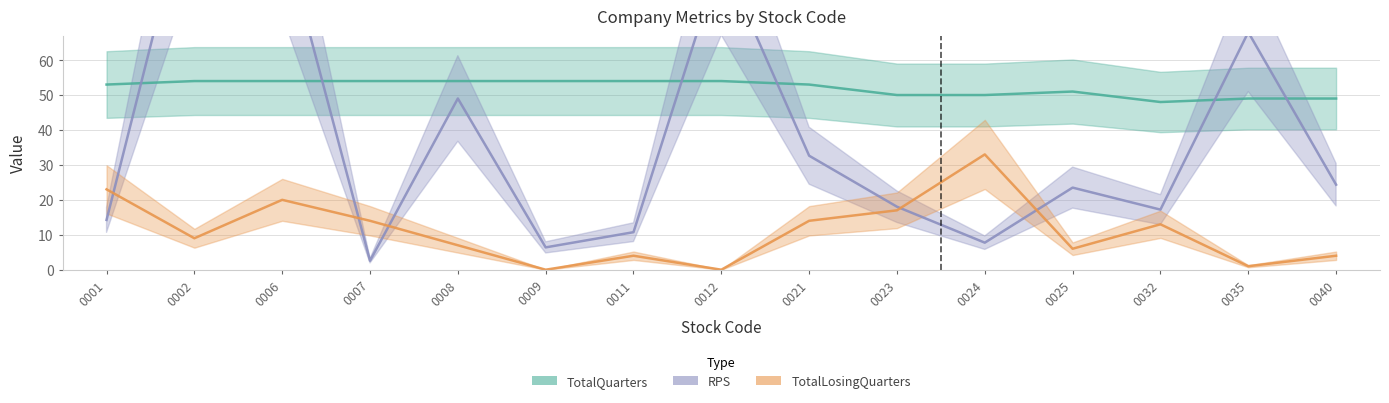

List the labels in order of TotalQuarters value, largest first.

0002, 0006, 0007, 0008, 0009, 0011, 0012, 0001, 0021, 0025, 0023, 0024, 0035, 0040, 0032